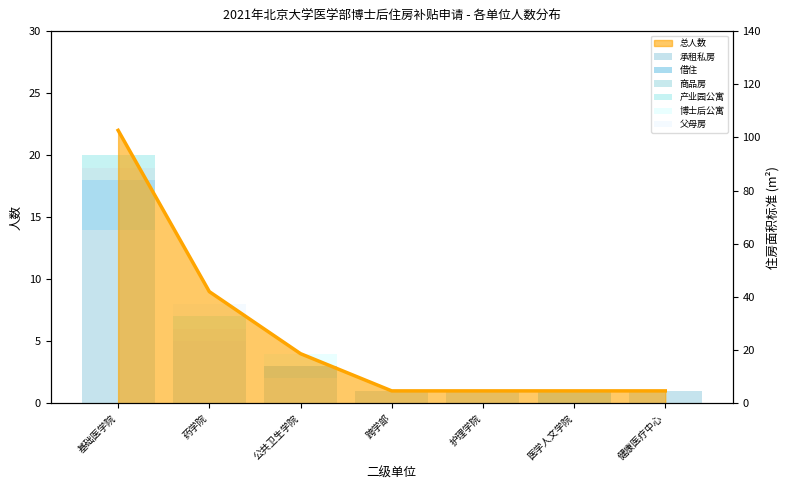

At which category is the sum across all series the highest?

基础医学院